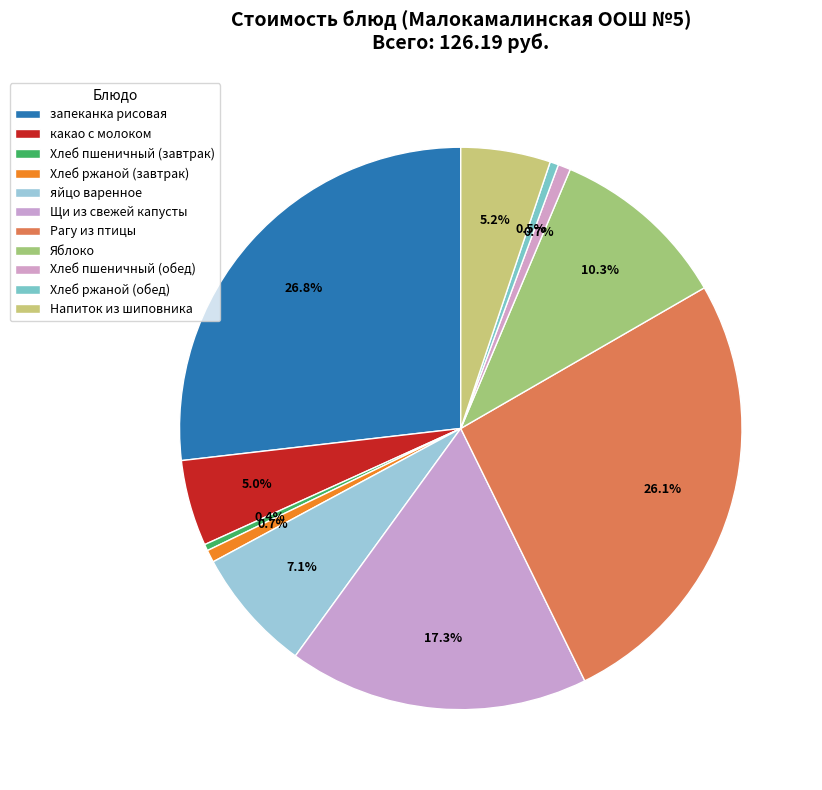

Which has a higher value, яйцо варенное or Хлеб ржаной (обед)?

яйцо варенное